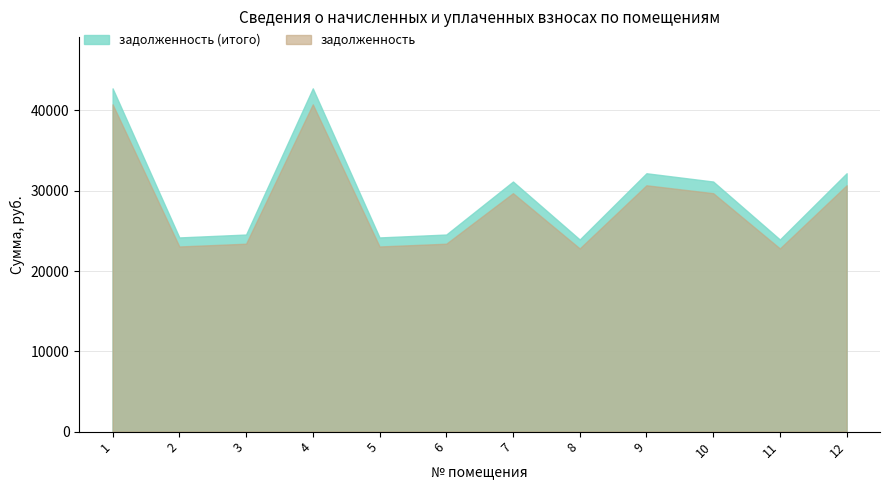

Which series has the largest total across all categories?

задолженность (итого)